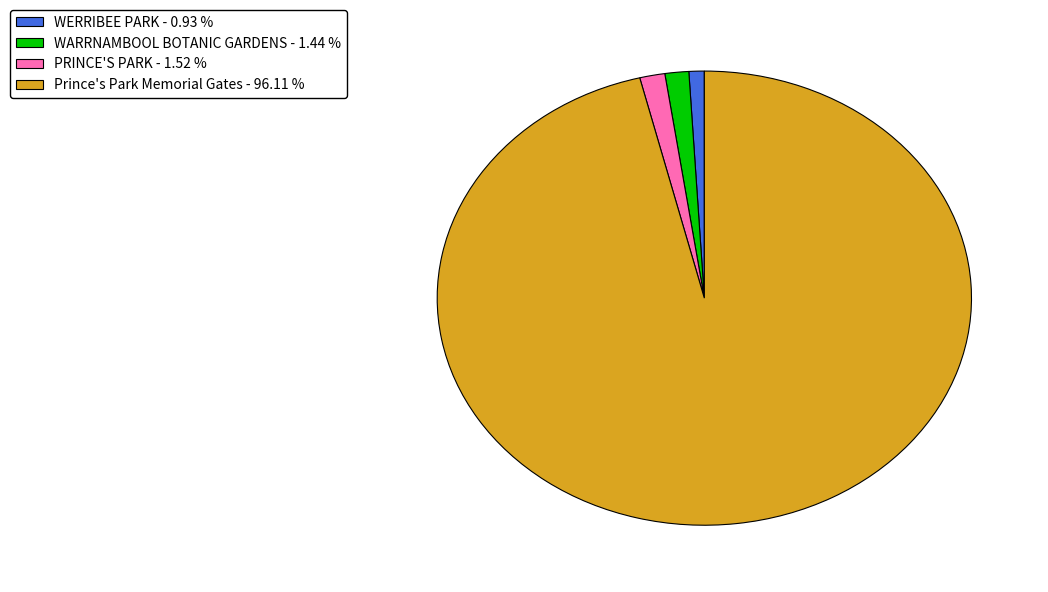

The Prince's Park Memorial Gates slice represents 96% of the pie. True or false?

True